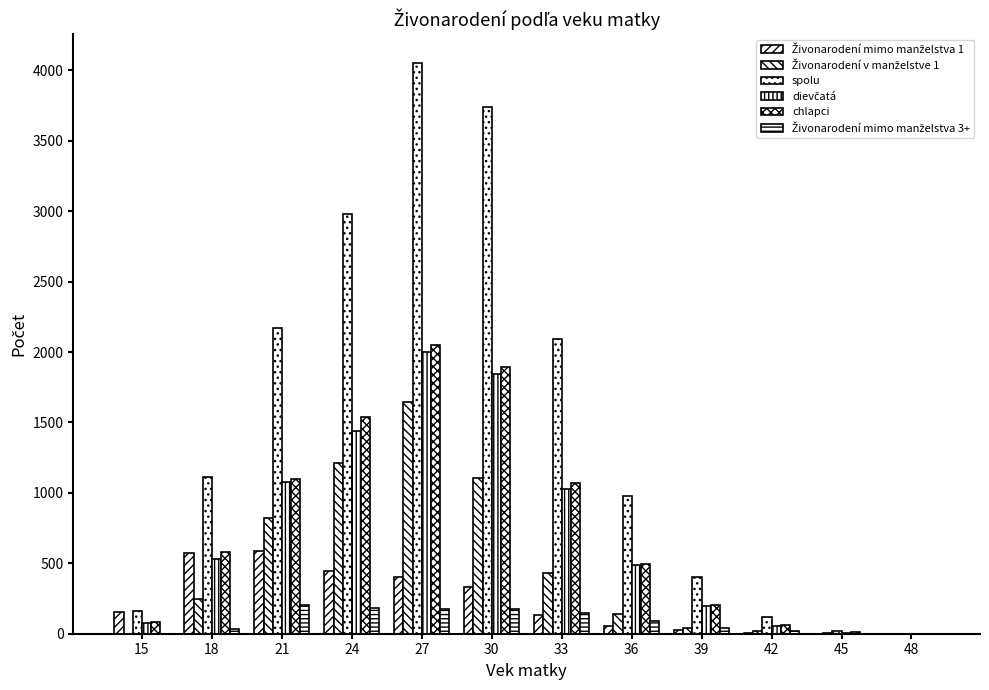

What is the value of the Živonarodení mimo manželstva 3+ bar at the 9th from the left?

43